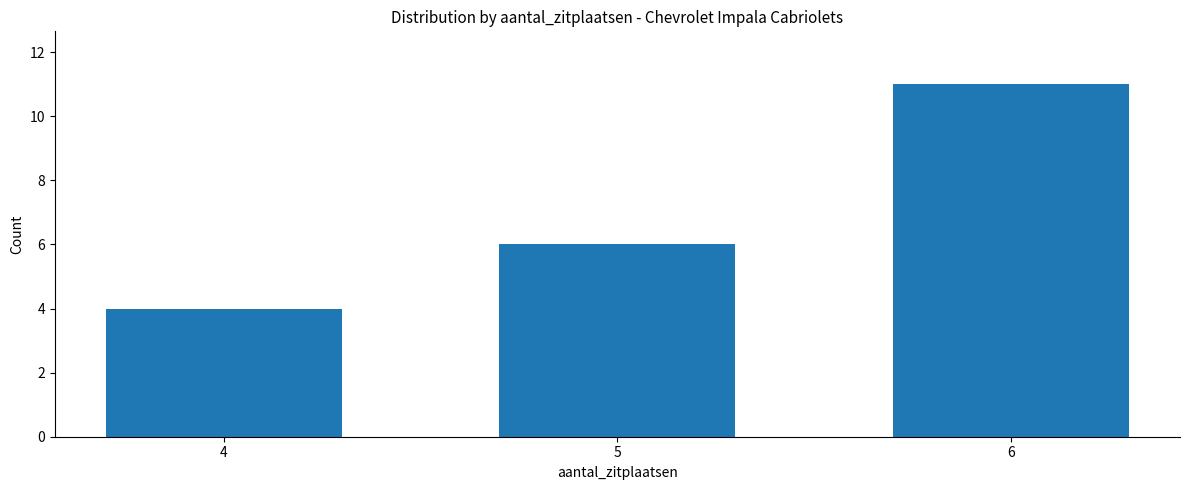

What is the difference between the maximum and second lowest values?

5